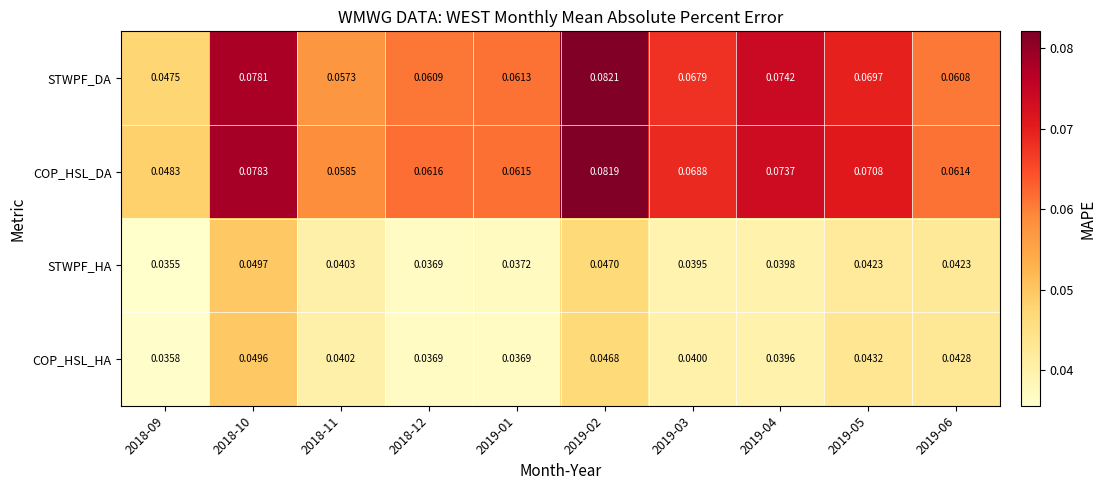

Which series changed the most between 2018-10 and 2019-05?

STWPF_DA